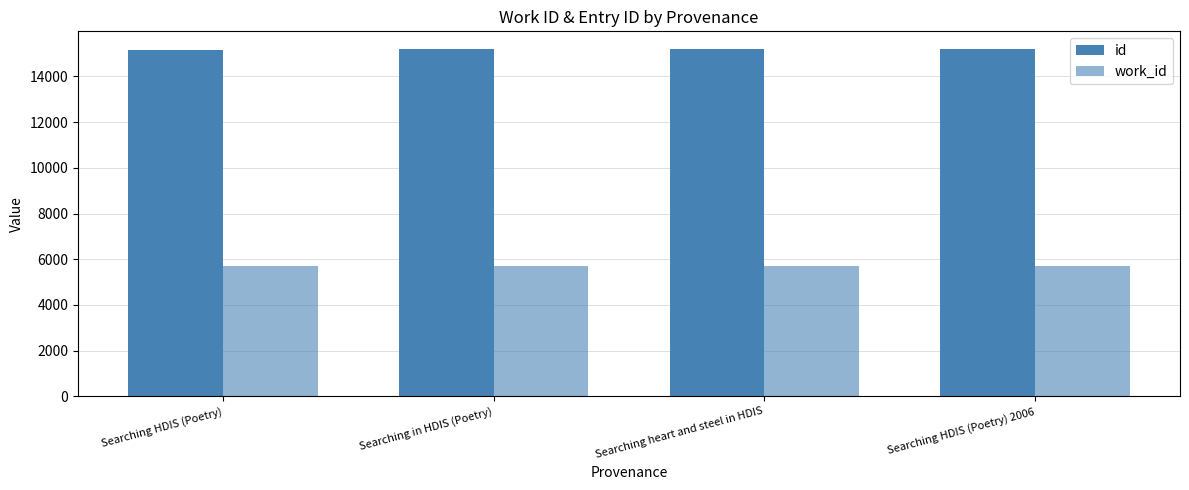

What is the difference between the maximum and minimum values in the id series?

56